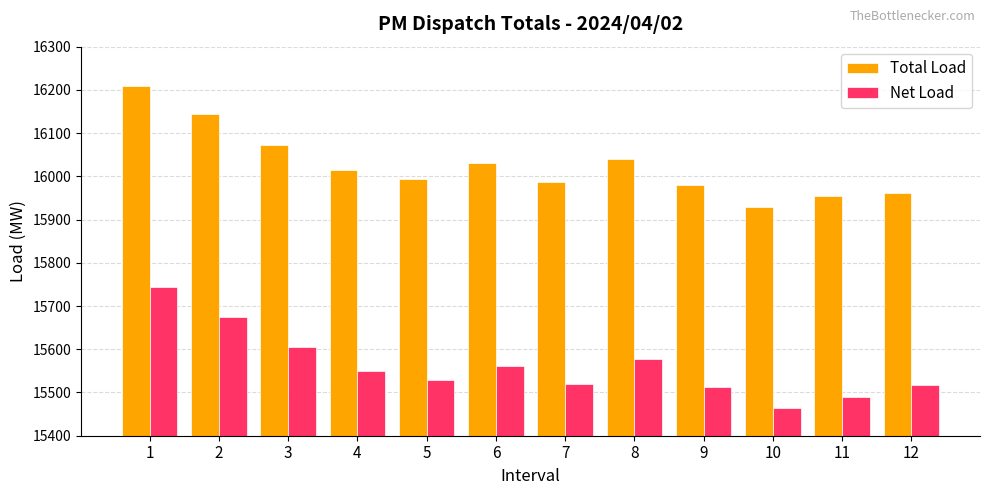

What is the difference between the highest and lowest values at 9?

468.8